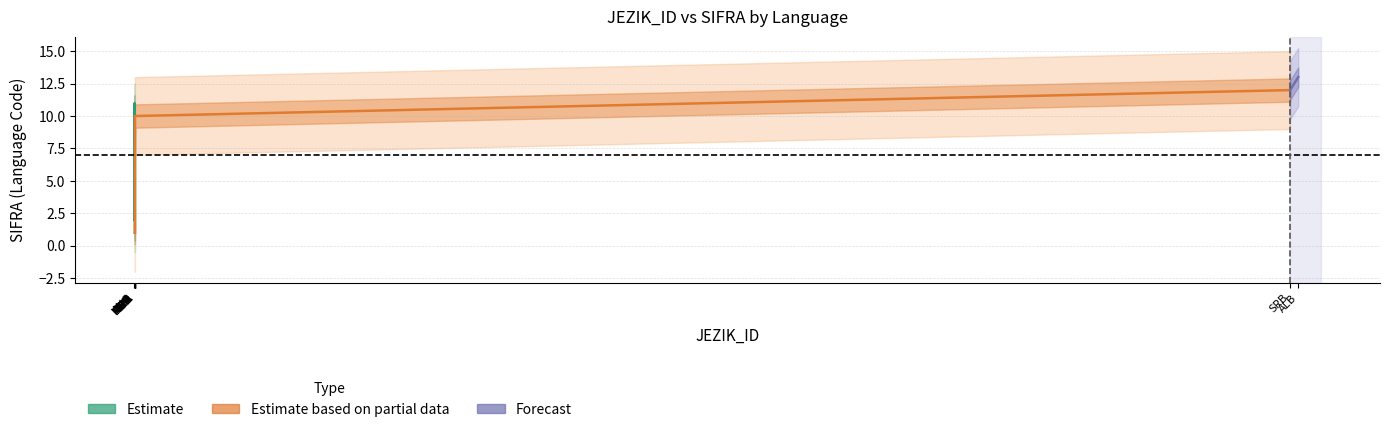

How many data points are less than 7?

6